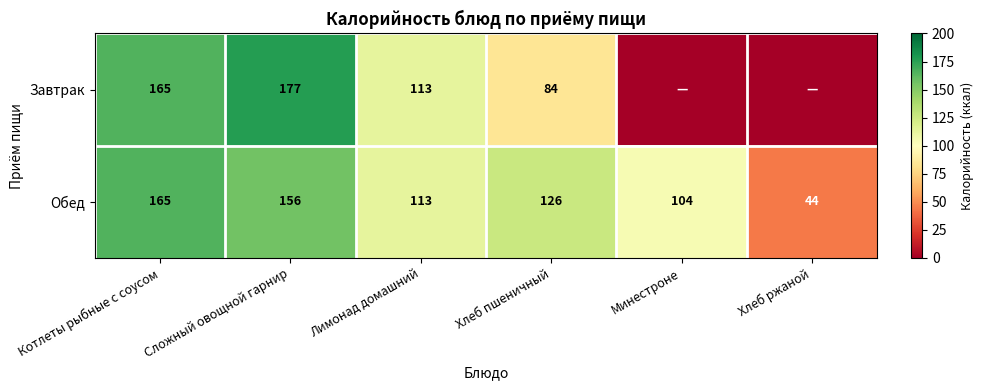

What is the total value across all series at Котлеты рыбные с соусом?

330